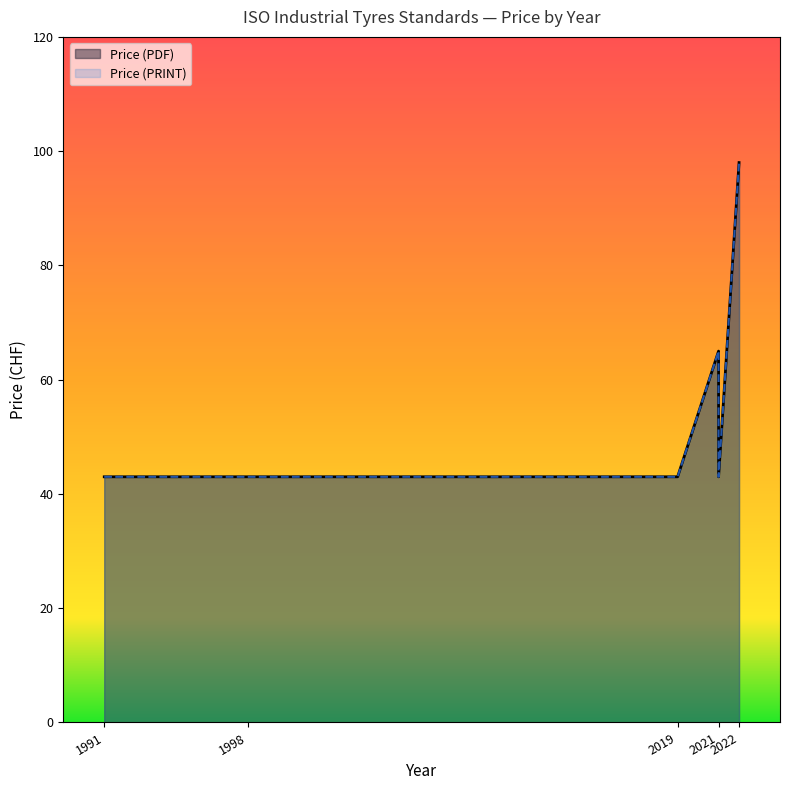

Where is Price (PRINT) nearest to the value 70?

2021